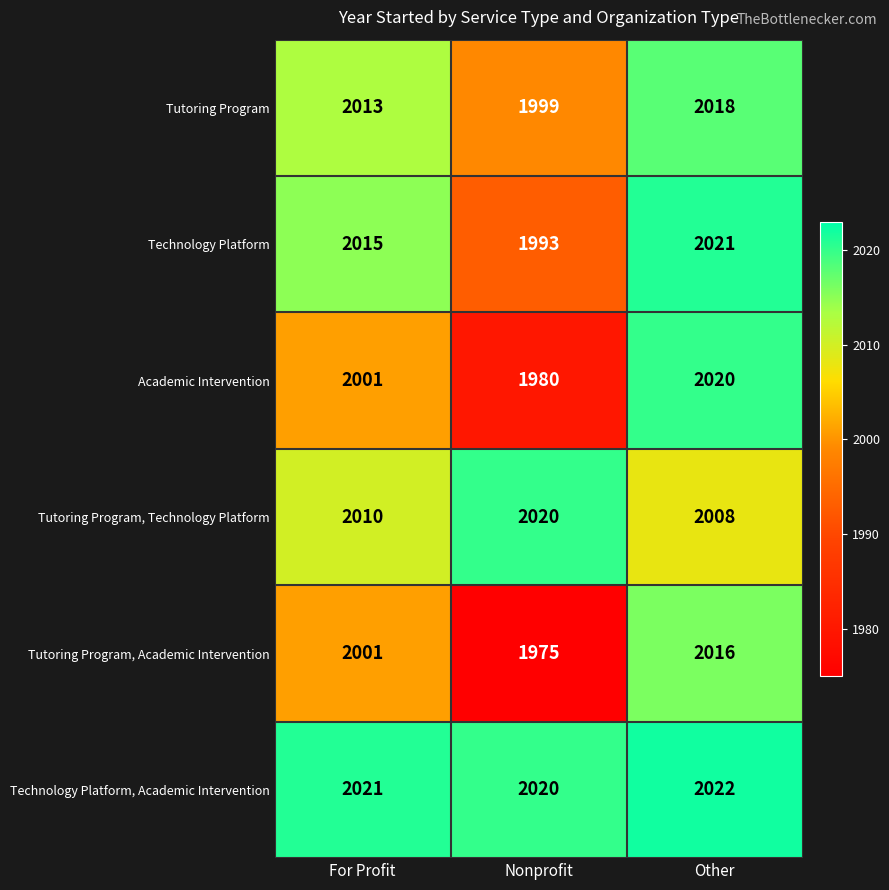

List the labels in order of Tutoring Program, Technology Platform value, smallest first.

Other, For Profit, Nonprofit